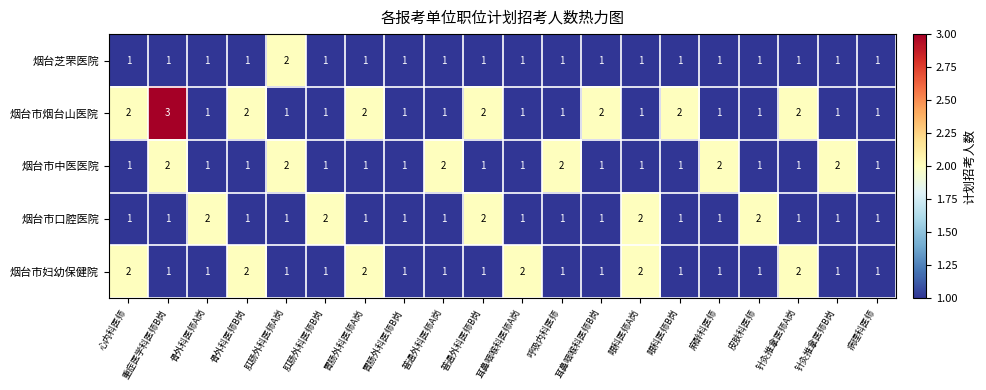

What is the sum of all 烟台芝罘医院 values?

21